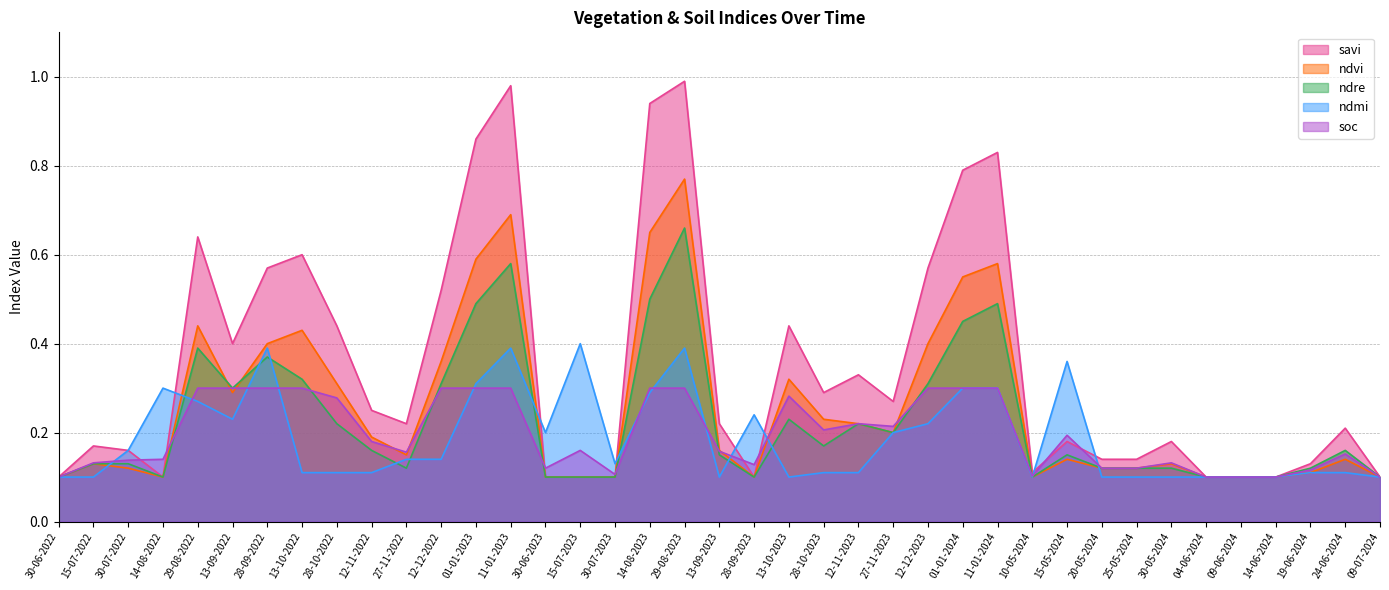

Is it true that soc equals 0.1 at 19-06-2024?

True